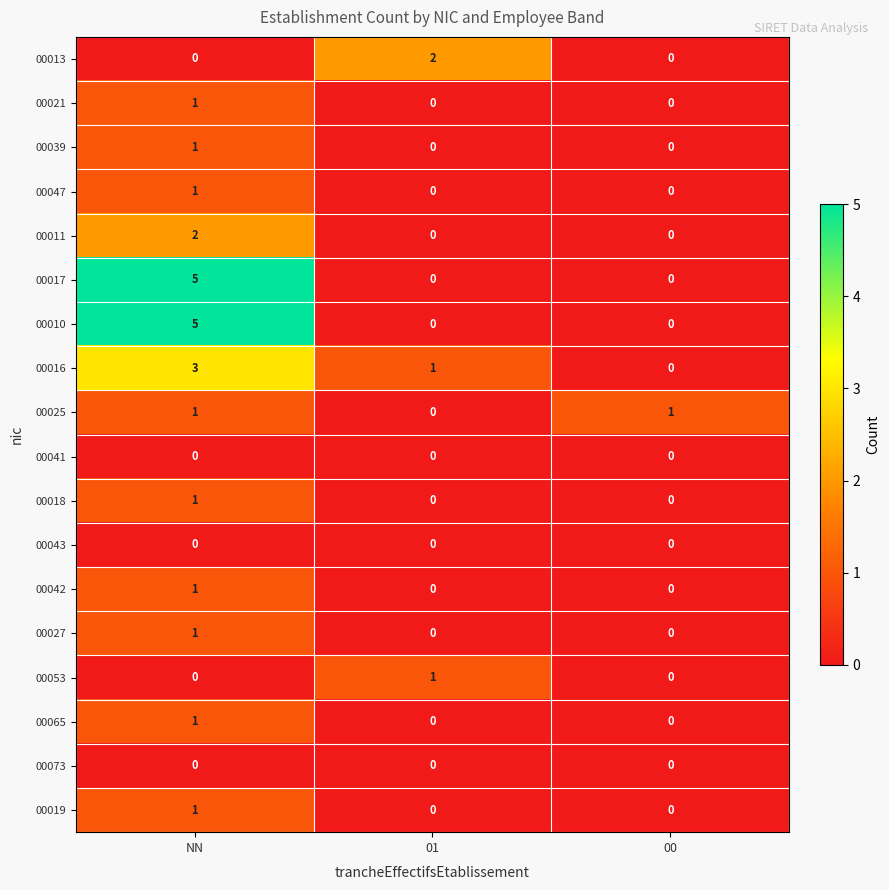

How many 00047 values are between 0 and 1?

3